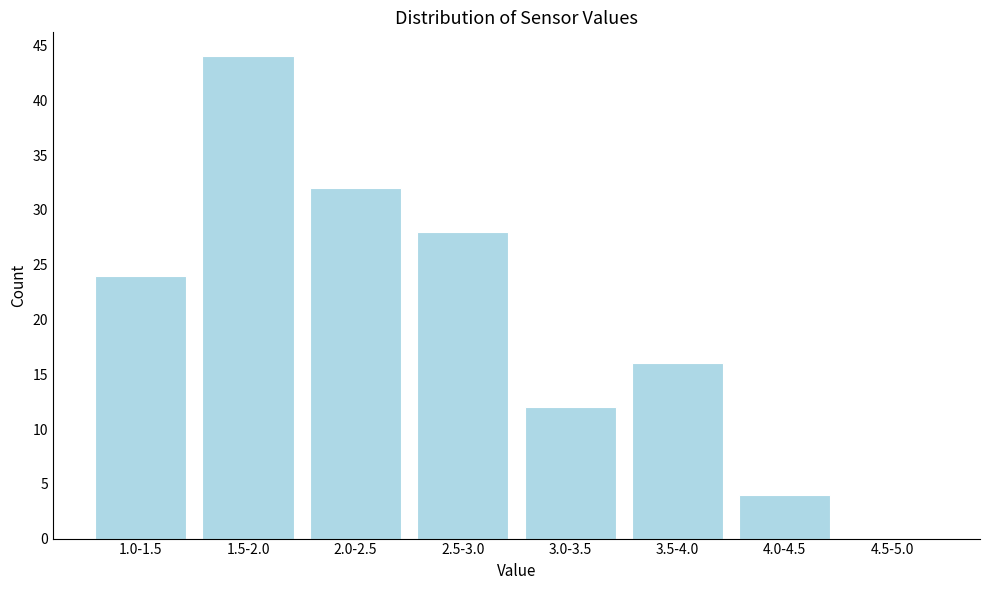

Reading left to right, extract all data points from this chart.

1.0-1.5=24	1.5-2.0=44	2.0-2.5=32	2.5-3.0=28	3.0-3.5=12	3.5-4.0=16	4.0-4.5=4	4.5-5.0=0